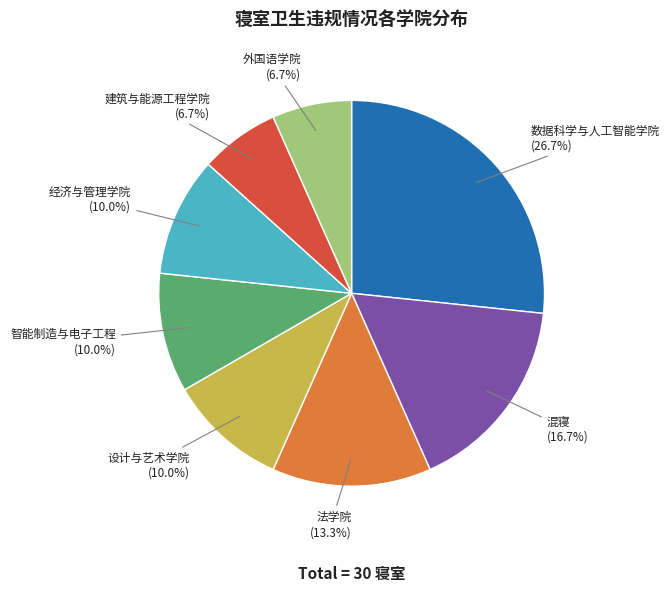

Is there a majority slice in this chart?

No